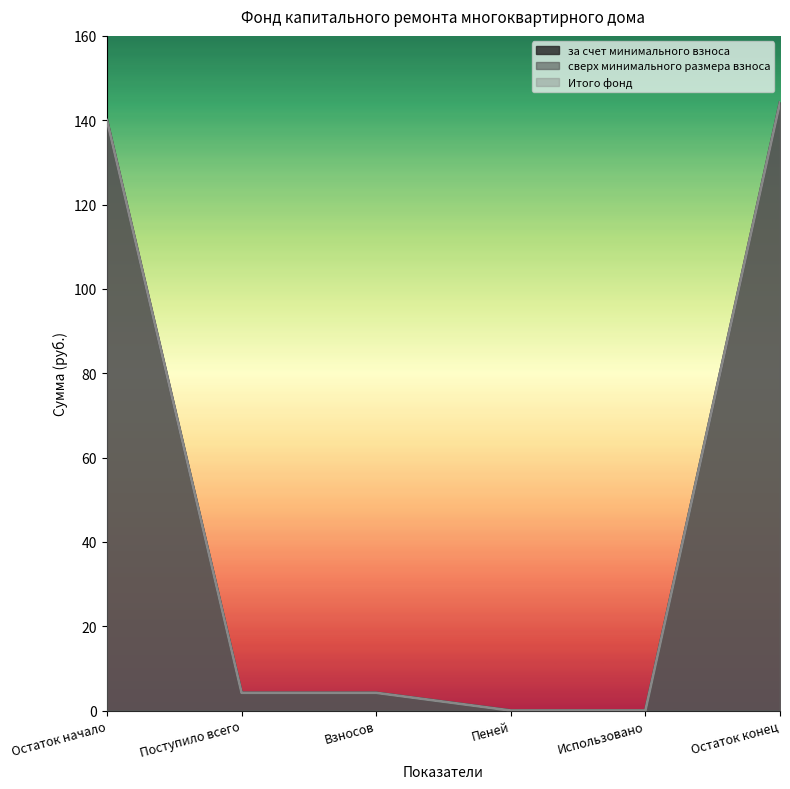

The value of Итого фонд at Использовано is 0.0. True or false?

True